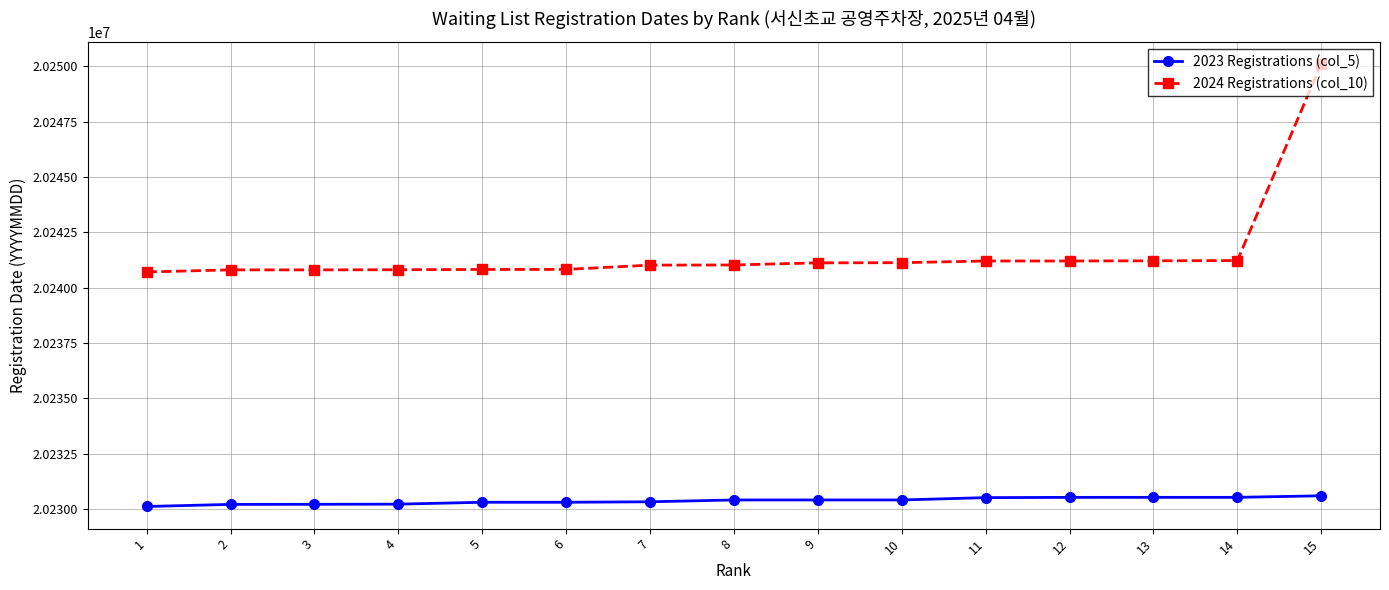

What is the spread (max minus min) of values at 14?

10692